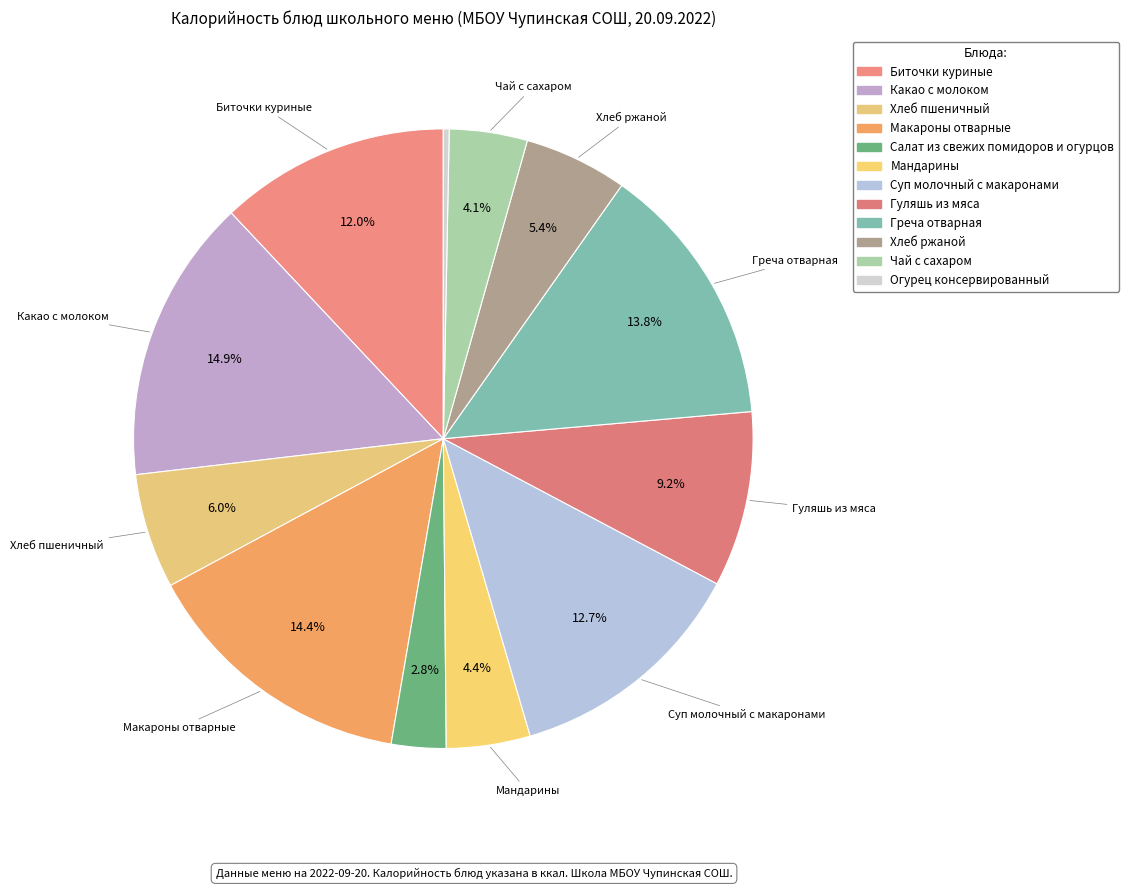

How many segments does this pie chart have?

12